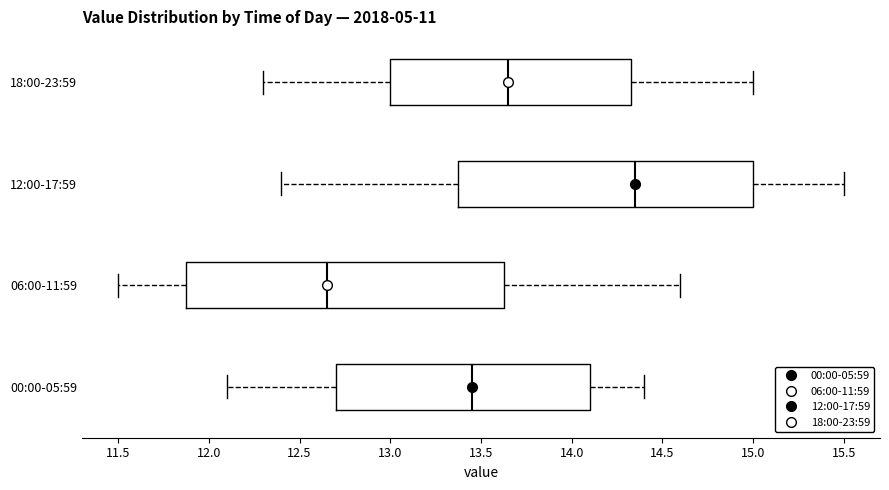

Reading bottom to top, read every box against the x-axis: the position of its median line, the range the box covers, and the ends of its whiskers. The values are not printed on the chart, so give them approximately, as read against the axis.

00:00-05:59: median 13.45, box 12.70 to 14.10, whiskers 12.10 to 14.40
06:00-11:59: median 12.65, box 11.90 to 13.65, whiskers 11.50 to 14.60
12:00-17:59: median 14.35, box 13.40 to 15.00, whiskers 12.40 to 15.50
18:00-23:59: median 13.65, box 13.00 to 14.35, whiskers 12.30 to 15.00